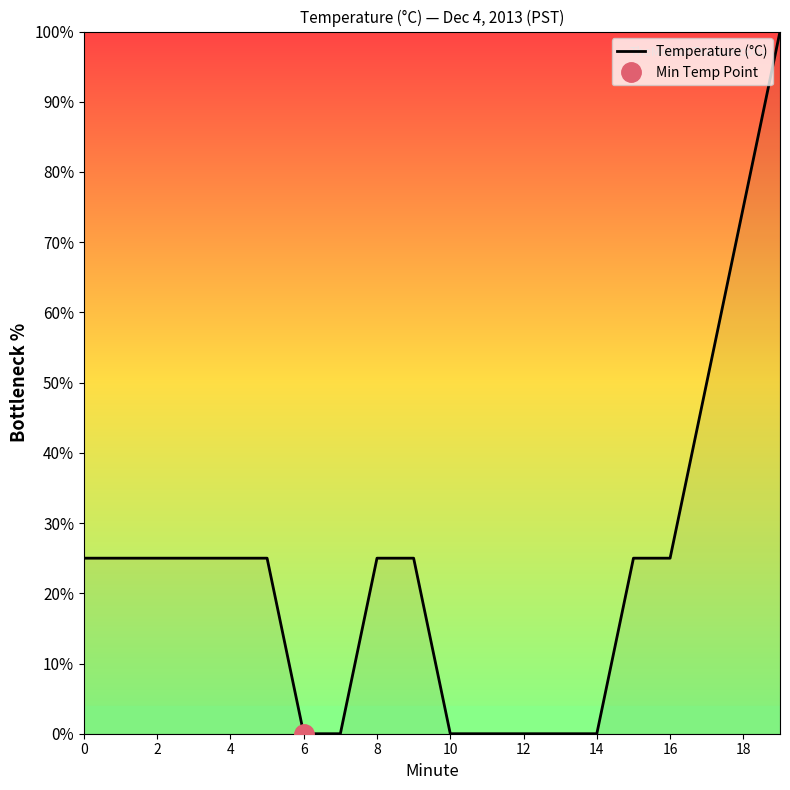

How many lines are shown in the chart?

1